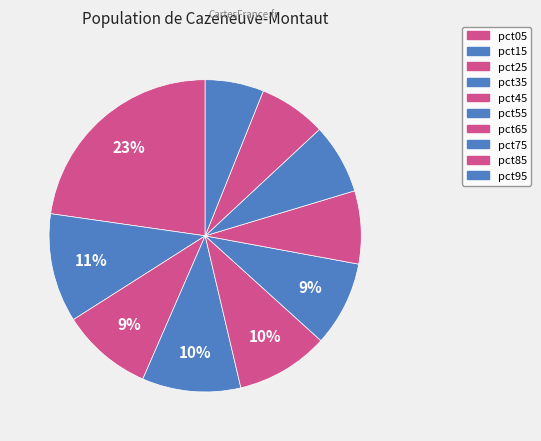

Count the number of slices in the pie.

10